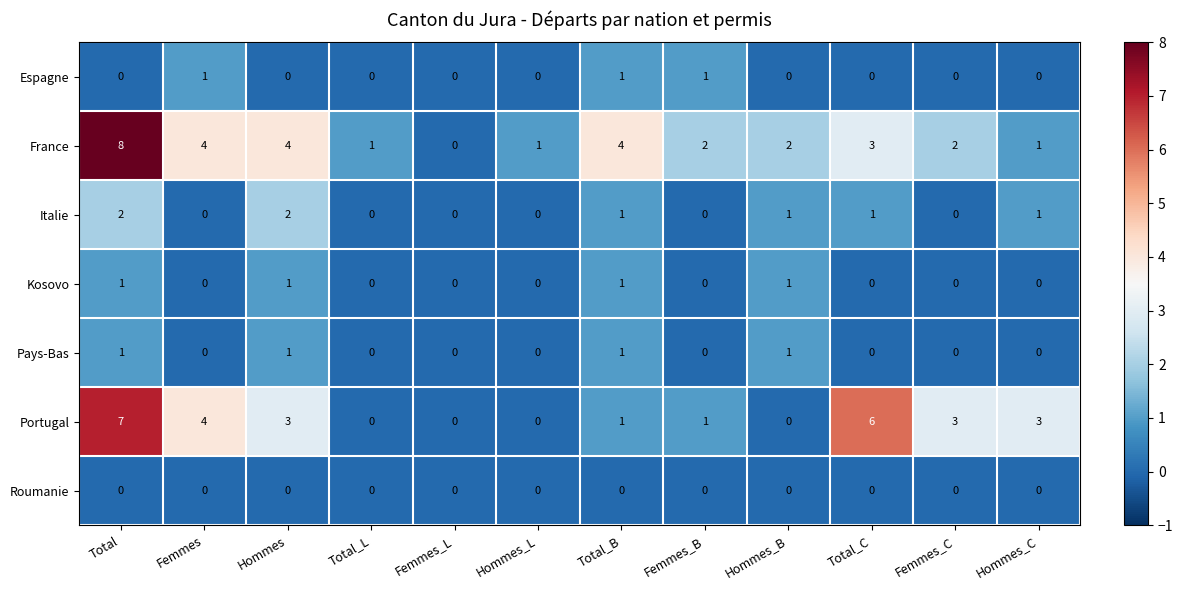

Is it true that Italie equals 2 at Total?

True